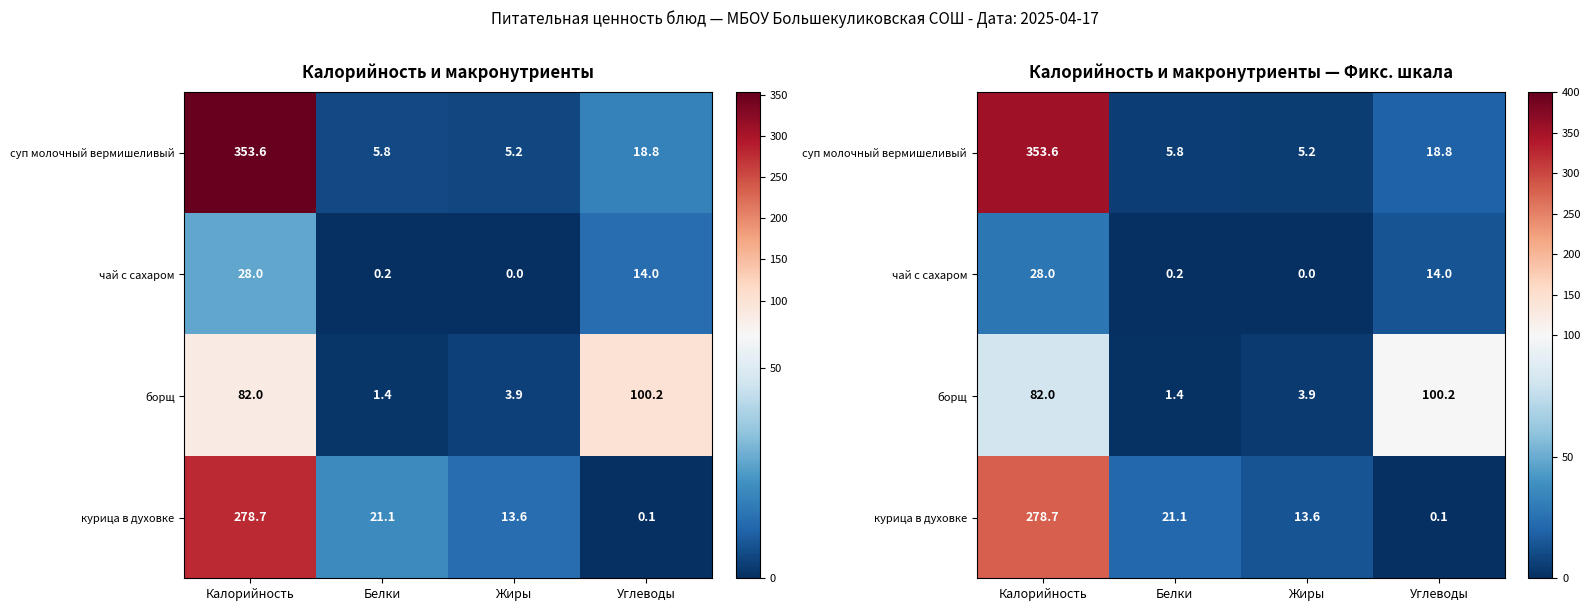

Rank the series by their maximum value, from highest to lowest.

суп молочный вермишеливый, курица в духовке, борщ, чай с сахаром